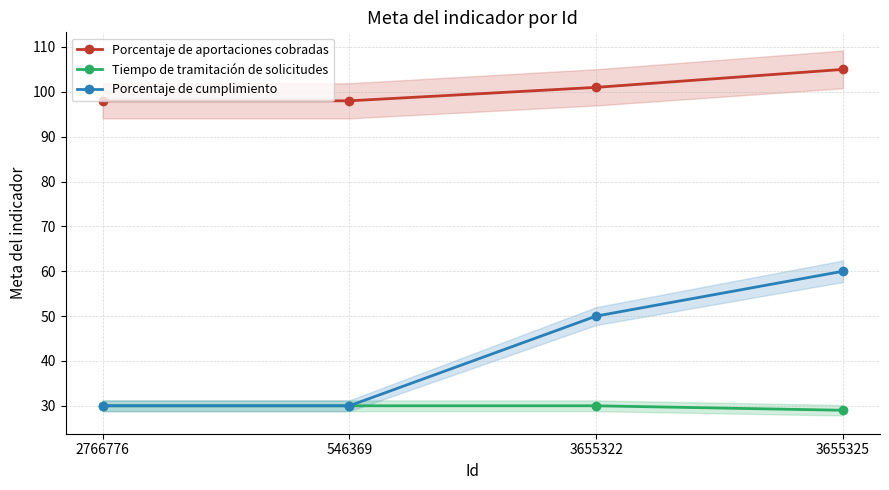

What are all the series names shown in the legend?

Porcentaje de aportaciones cobradas, Tiempo de tramitación de solicitudes, Porcentaje de cumplimiento